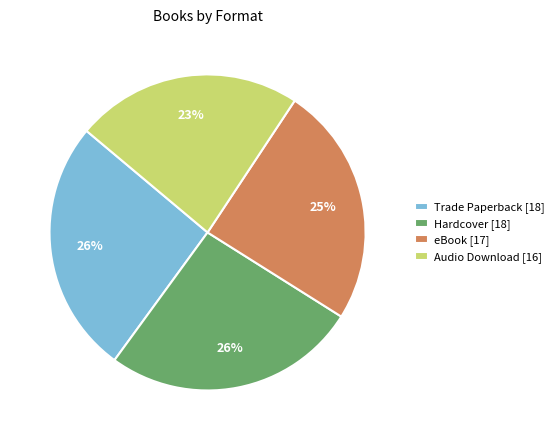

Which has a higher value, Hardcover or Audio Download?

Hardcover